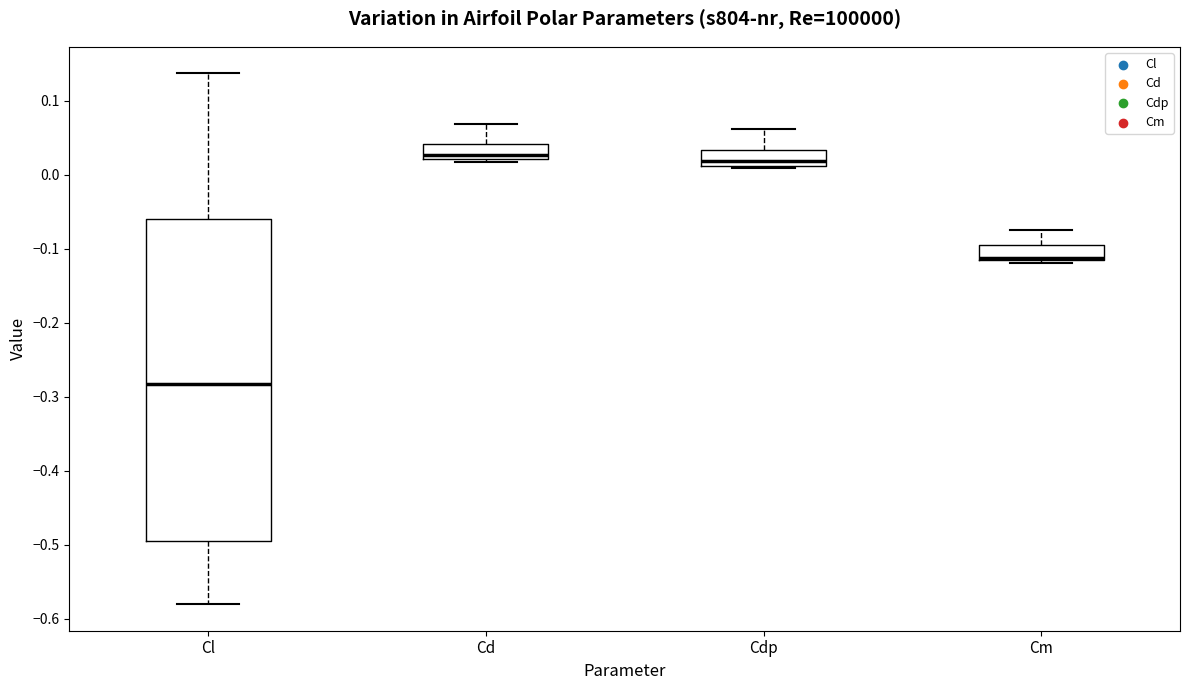

Where does the upper whisker of the box for Cl end on the y-axis? The values are not printed on the chart, so give them approximately, as read against the axis.

0.14